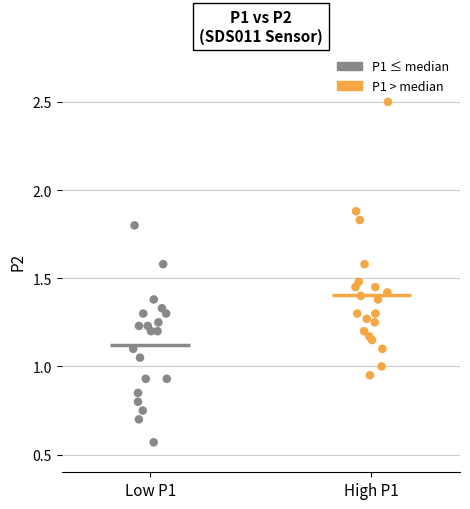

Which series contains the lowest Y value?

P1 ≤ median